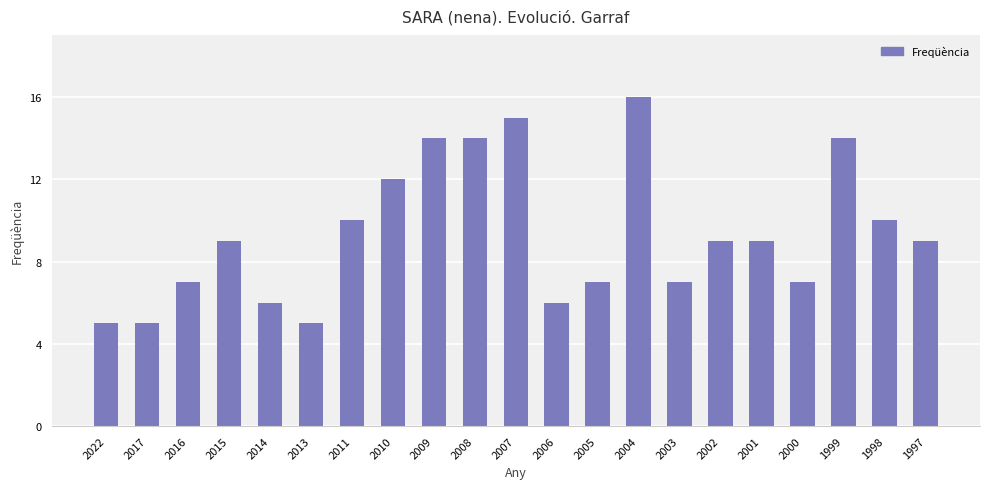

What is the average value?

9